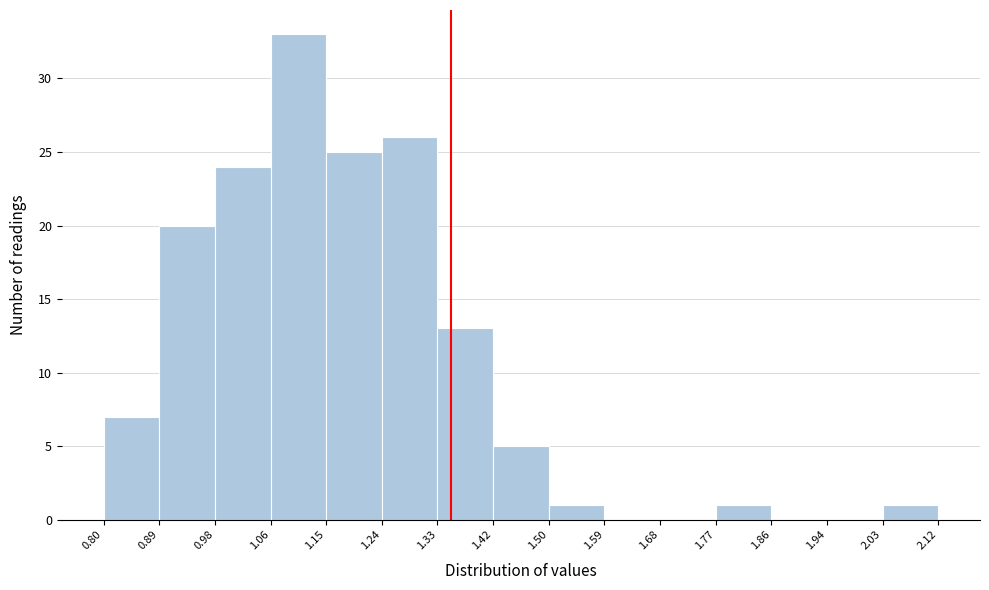

Reading left to right, transcribe this chart: for each bar, give the range it covers on the x-axis and its height. The values are not printed on the chart, so give them approximately, as read against the axis.

0.80 to 0.89: 7
0.89 to 0.98: 20
0.98 to 1.06: 24
1.06 to 1.15: 33
1.15 to 1.24: 25
1.24 to 1.33: 26
1.33 to 1.42: 13
1.42 to 1.50: 5
1.50 to 1.59: 1
1.59 to 1.68: 0
1.68 to 1.77: 0
1.77 to 1.86: 1
1.86 to 1.94: 0
1.94 to 2.03: 0
2.03 to 2.12: 1